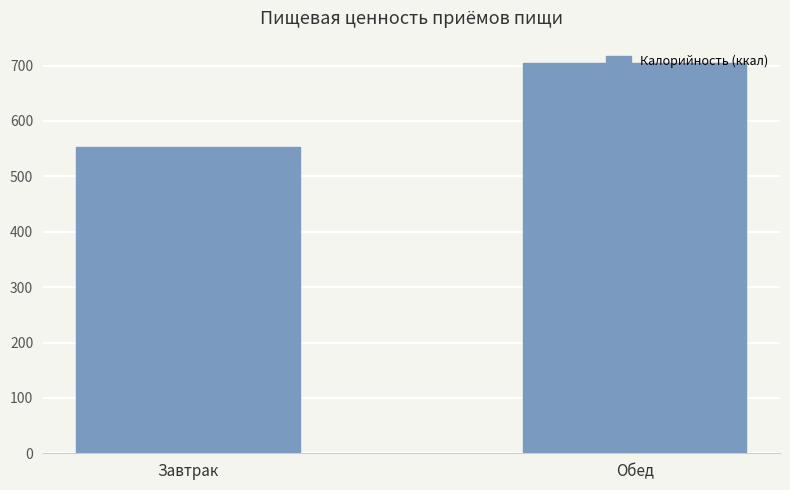

What is the approximate value at Завтрак?

552.8